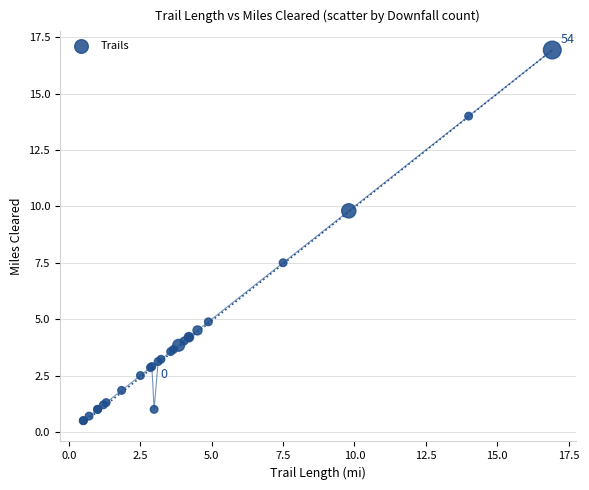

What Y value in the scatter plot is closest to 8?

7.5